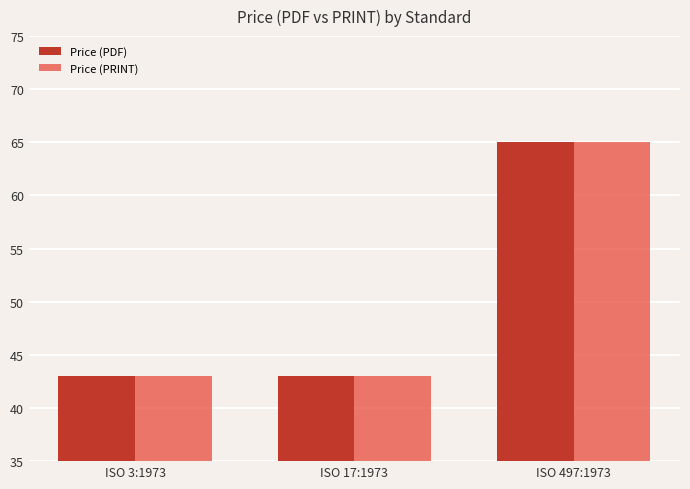

What is the difference between the Price (PDF) values at ISO 497:1973 and ISO 17:1973?

22